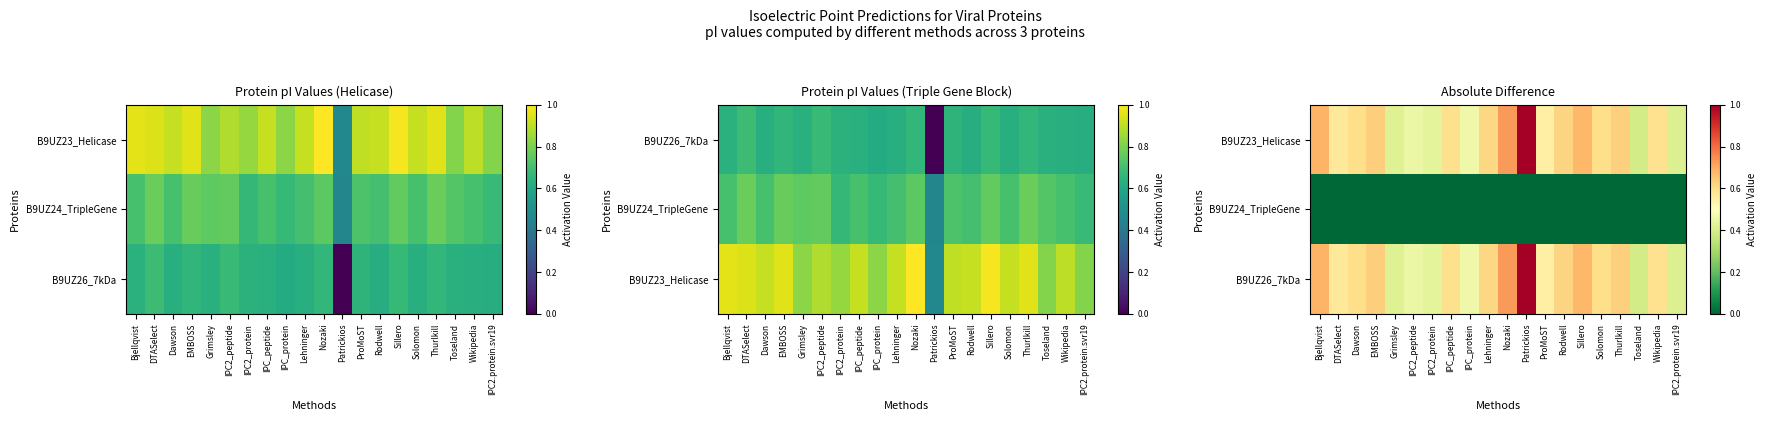

True or false: B9UZ26_7kDa has a value of 1.1 at Bjellqvist.

False